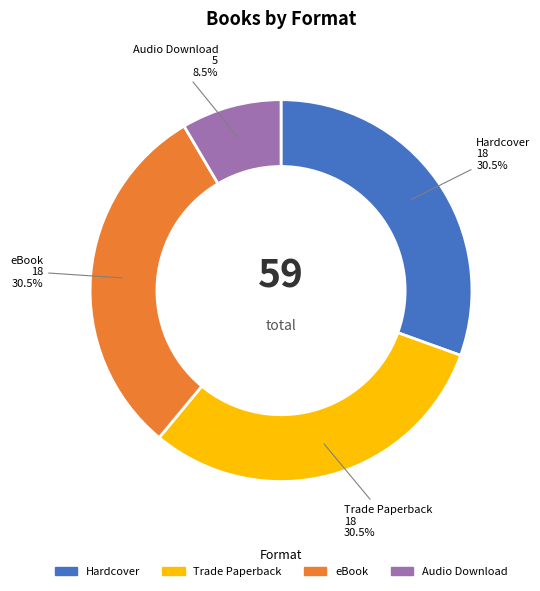

Is there a majority slice in this chart?

No